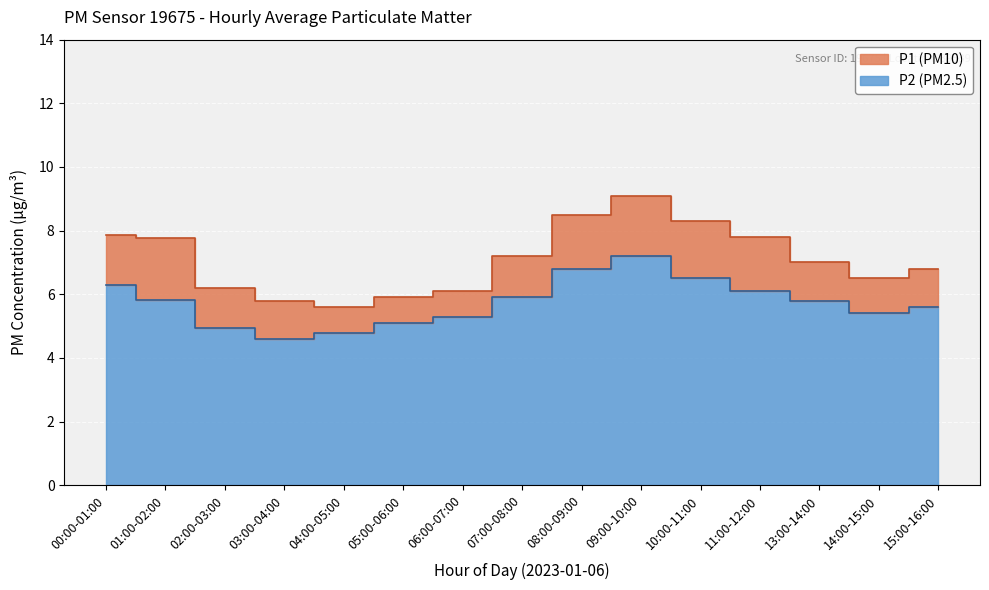

At which category does the chart reach its minimum across all series?

03:00-04:00